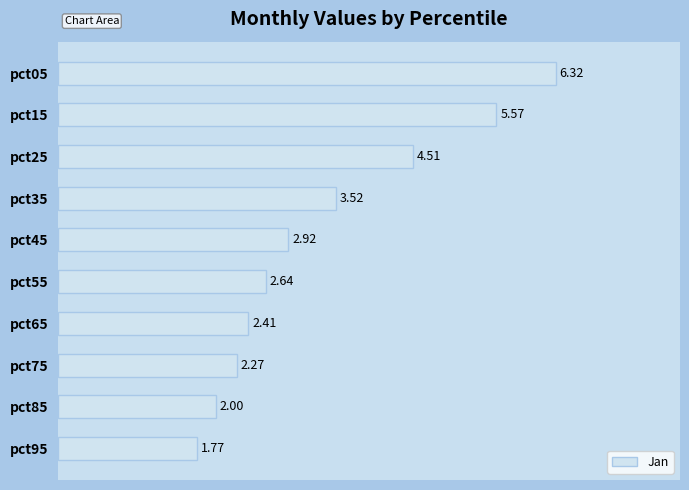

At which label is the value closest to 4?

pct35